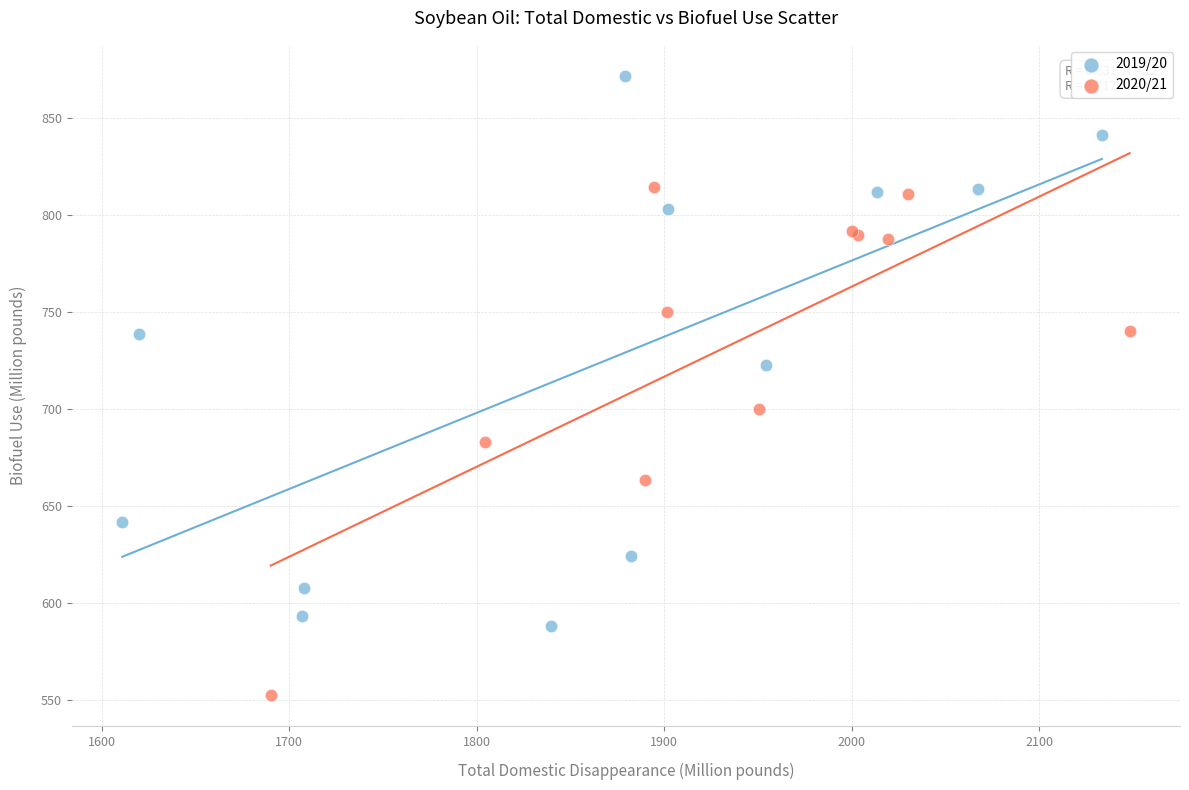

Which series reaches the maximum Y coordinate?

2019/20